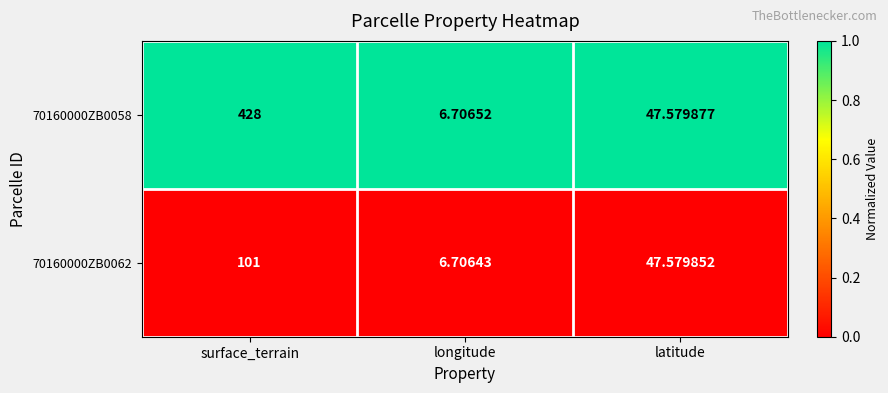

What is the difference between the highest and lowest values at surface_terrain?

327.0